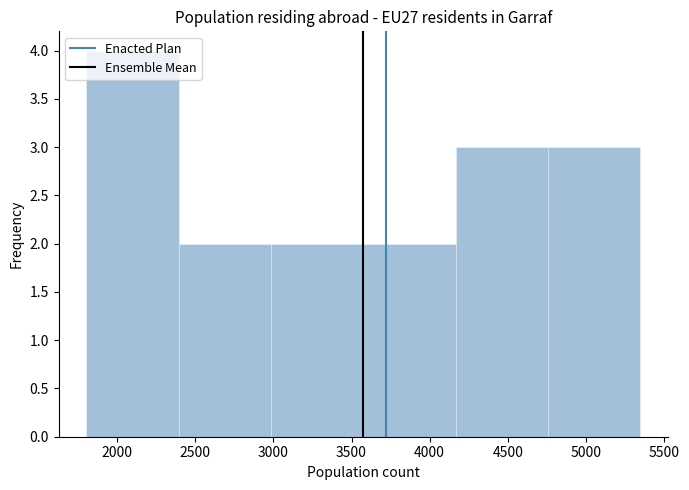

How tall is the bar that spans 3600 to 4150 on the x-axis? Neither the bar edges nor the heights are printed on the chart, so give them approximately, as read against the axes.

2